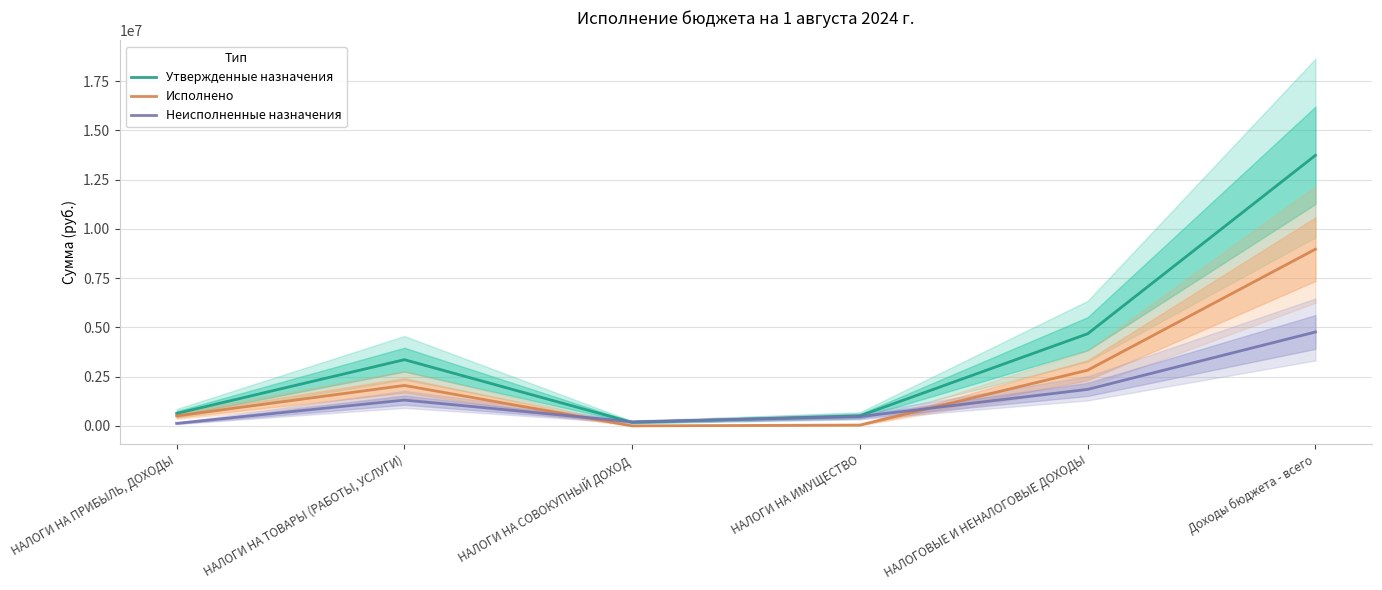

What position from the left is НАЛОГИ НА ПРИБЫЛЬ, ДОХОДЫ?

1